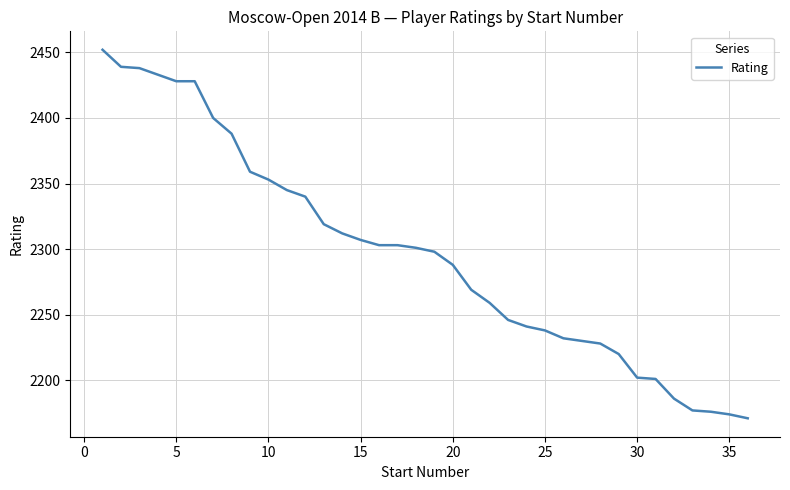

What is the maximum value shown in the chart?

2452